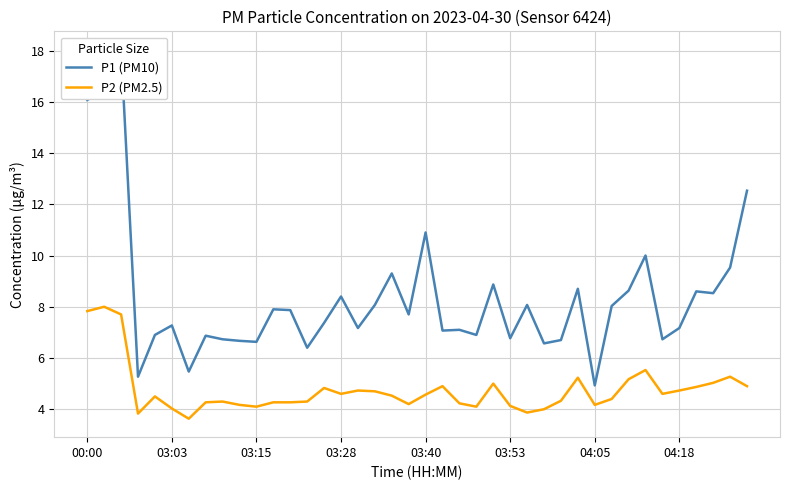

What is the value of the P1 (PM10) point at the 24th from the left?

6.9